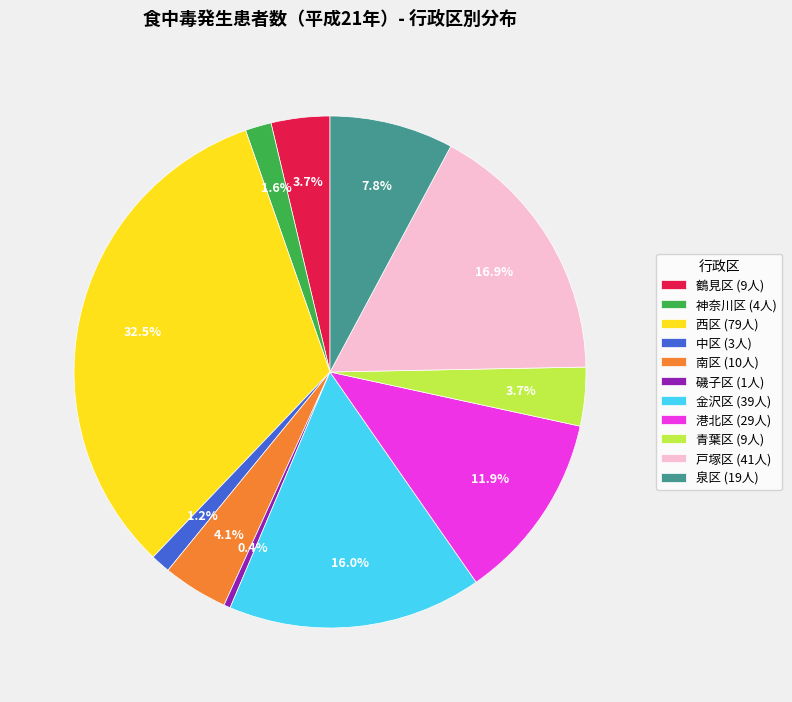

Is 鶴見区 (9人) the majority of the pie?

No